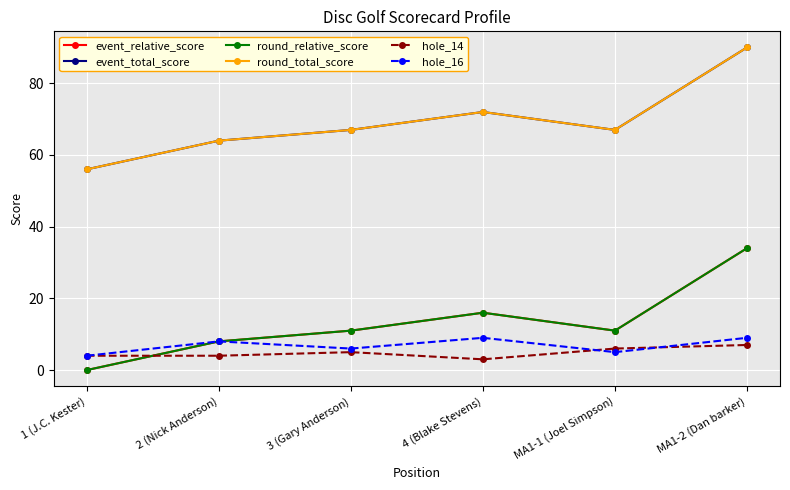

Which series has the largest range (max minus min)?

event_relative_score